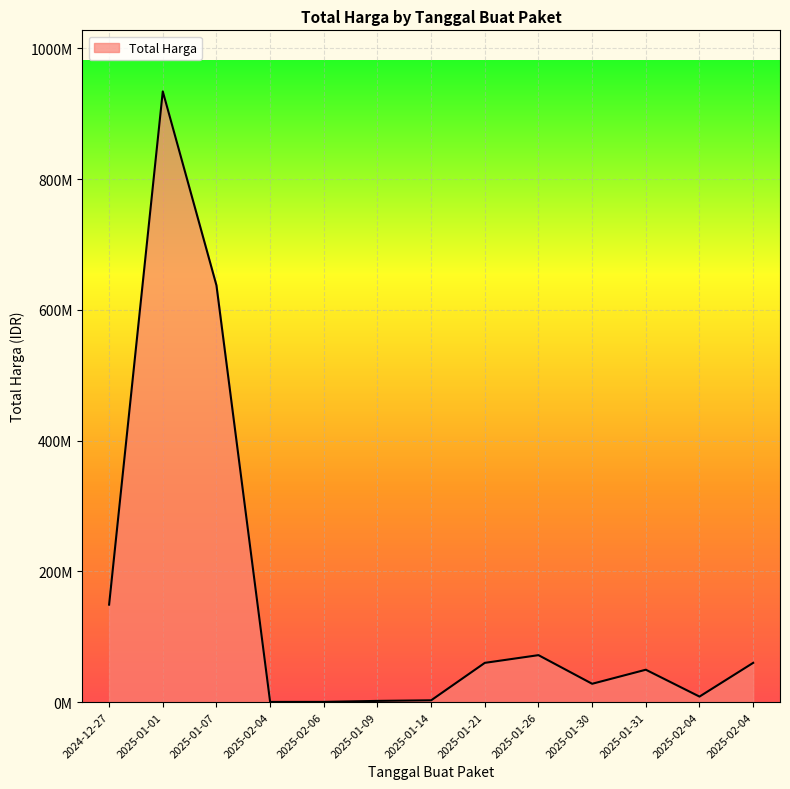

At which label is the value closest to 467225000?

2025-01-07